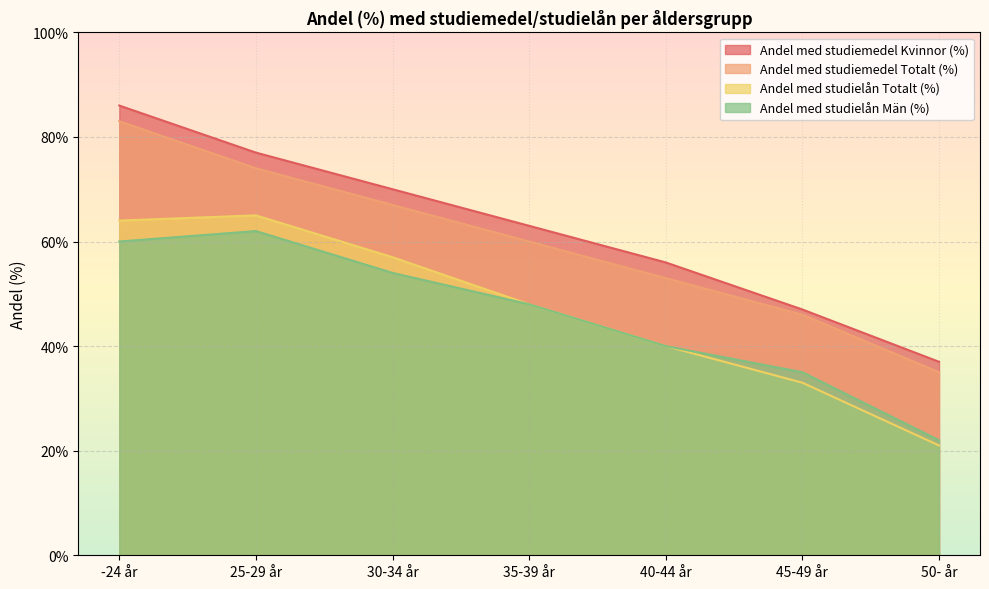

Reading right to left, transcribe all the data shown in this chart.

Andel med studiemedel Kvinnor (%): 50- år=37	45-49 år=47	40-44 år=56	35-39 år=63	30-34 år=70	25-29 år=77	-24 år=86
Andel med studiemedel Totalt (%): 50- år=35	45-49 år=46	40-44 år=53	35-39 år=60	30-34 år=67	25-29 år=74	-24 år=83
Andel med studielån Totalt (%): 50- år=21	45-49 år=33	40-44 år=40	35-39 år=48	30-34 år=57	25-29 år=65	-24 år=64
Andel med studielån Män (%): 50- år=22	45-49 år=35	40-44 år=40	35-39 år=48	30-34 år=54	25-29 år=62	-24 år=60